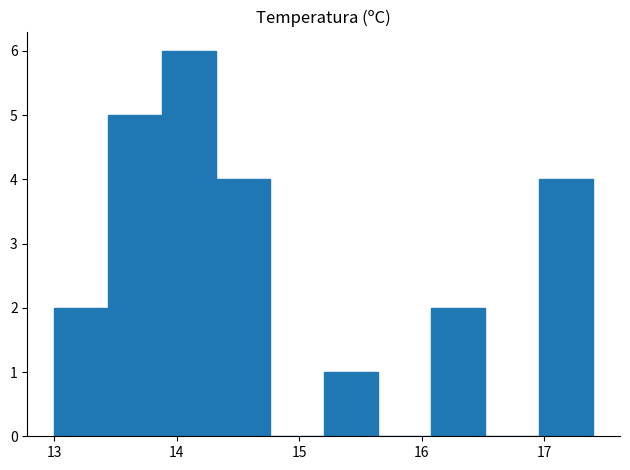

Reading left to right, list every bar in this chart as the range it spans on the x-axis followed by its height. Neither the bar edges nor the heights are printed on the chart, so give them approximately, as read against the axes.

13.00 to 13.44: 2
13.44 to 13.88: 5
13.88 to 14.32: 6
14.32 to 14.76: 4
14.76 to 15.20: 0
15.20 to 15.64: 1
15.64 to 16.08: 0
16.08 to 16.52: 2
16.52 to 16.96: 0
16.96 to 17.40: 4